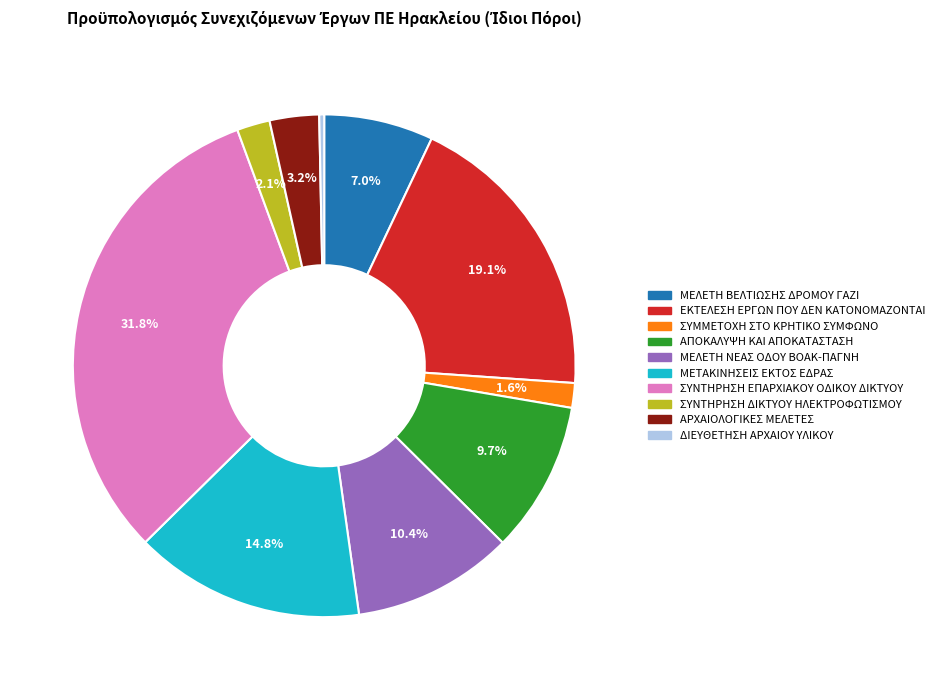

Does any single category account for the majority?

No